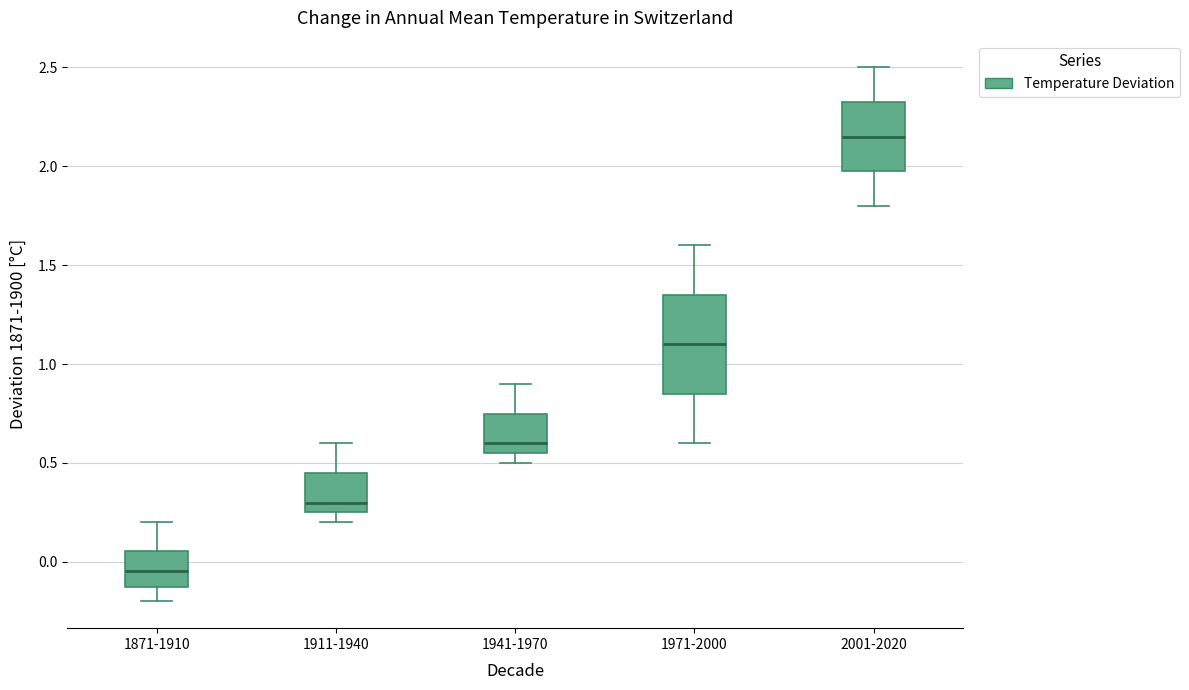

Which box has the lowest median line?

1871-1910